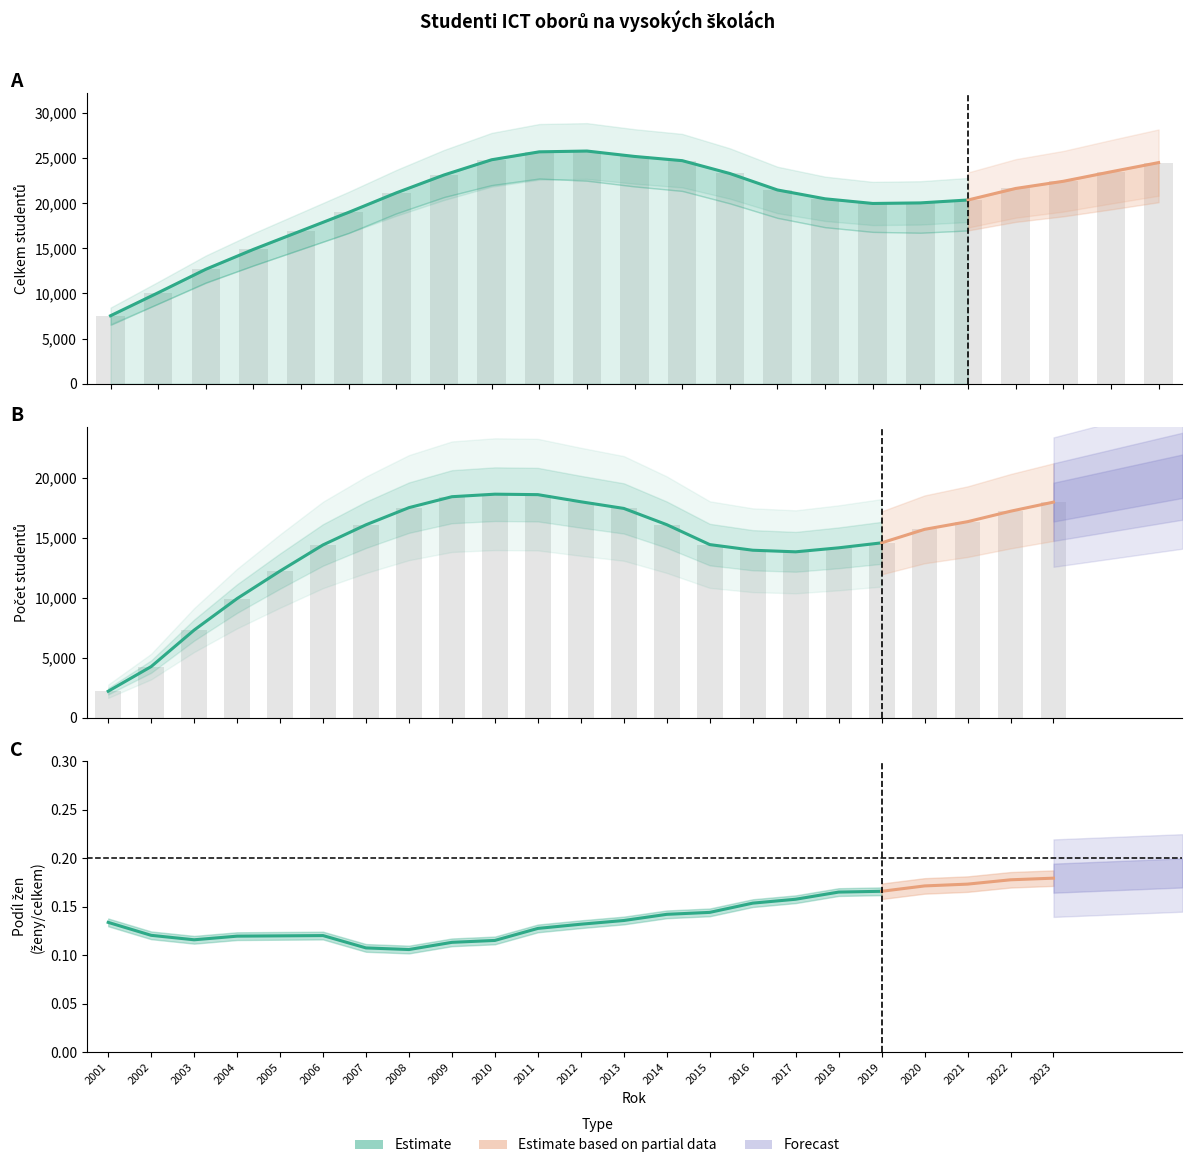

What is the average value of the Celkem series?

20412